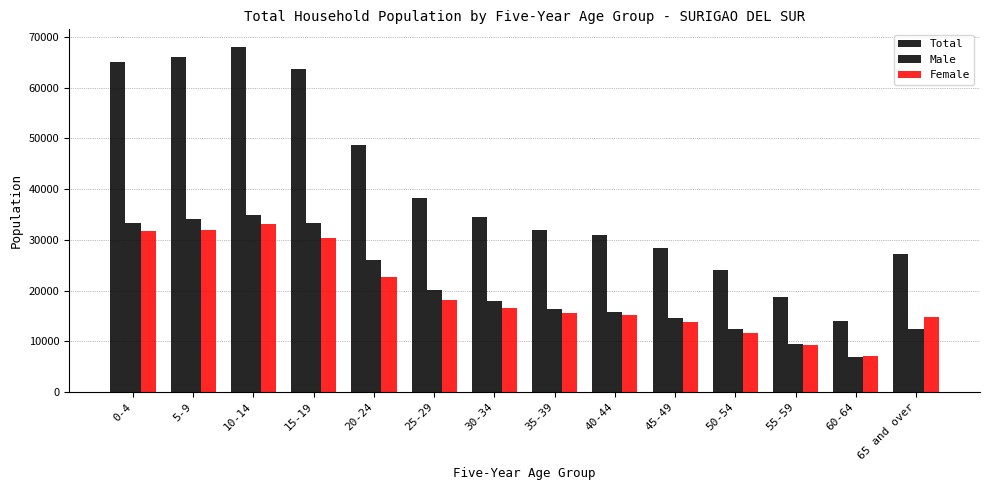

How many categories are shown in the chart?

14